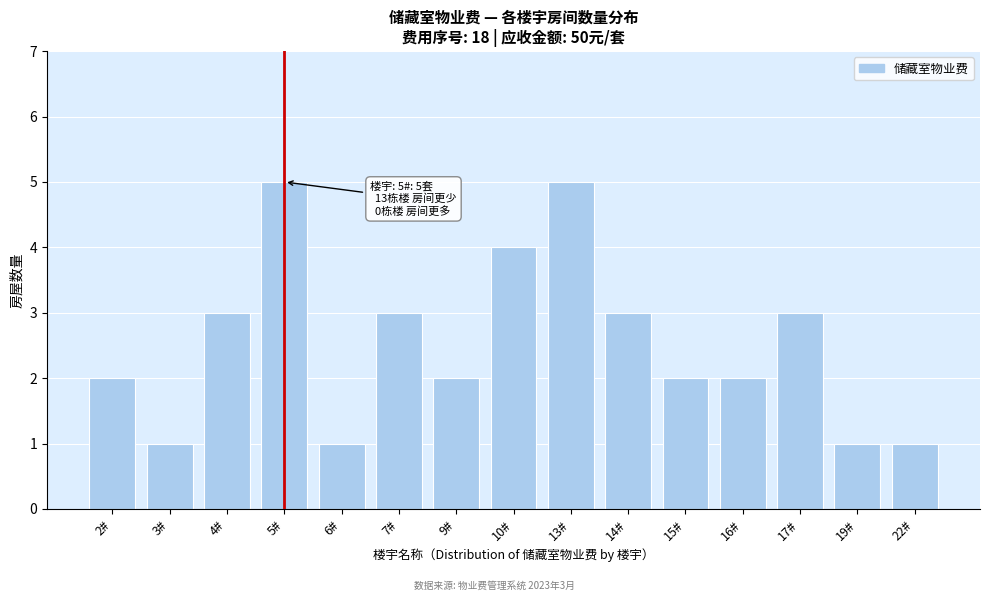

Reading right to left, list all the values displayed in this chart.

1	1	3	2	2	3	5	4	2	3	1	5	3	1	2